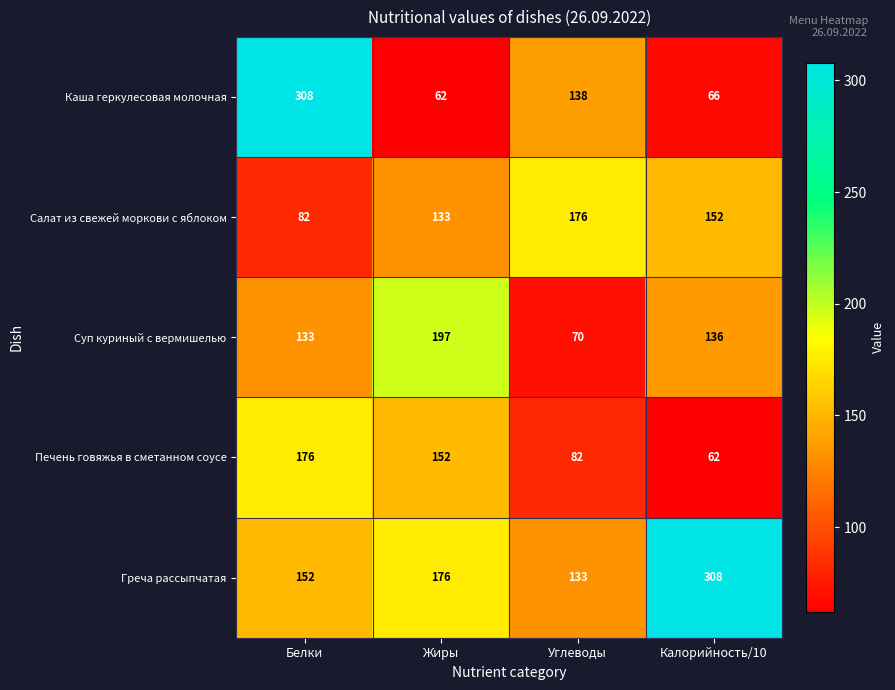

What is the sum of the Суп куриный с вермишелью values at Калорийность/10 and Жиры?

333